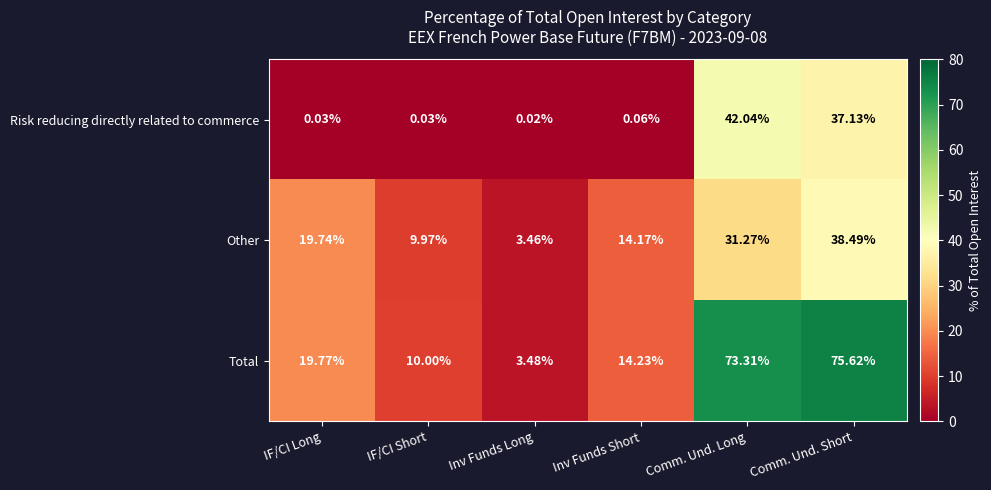

Between IF/CI Short and Comm. Und. Short, which series saw the biggest shift?

Total